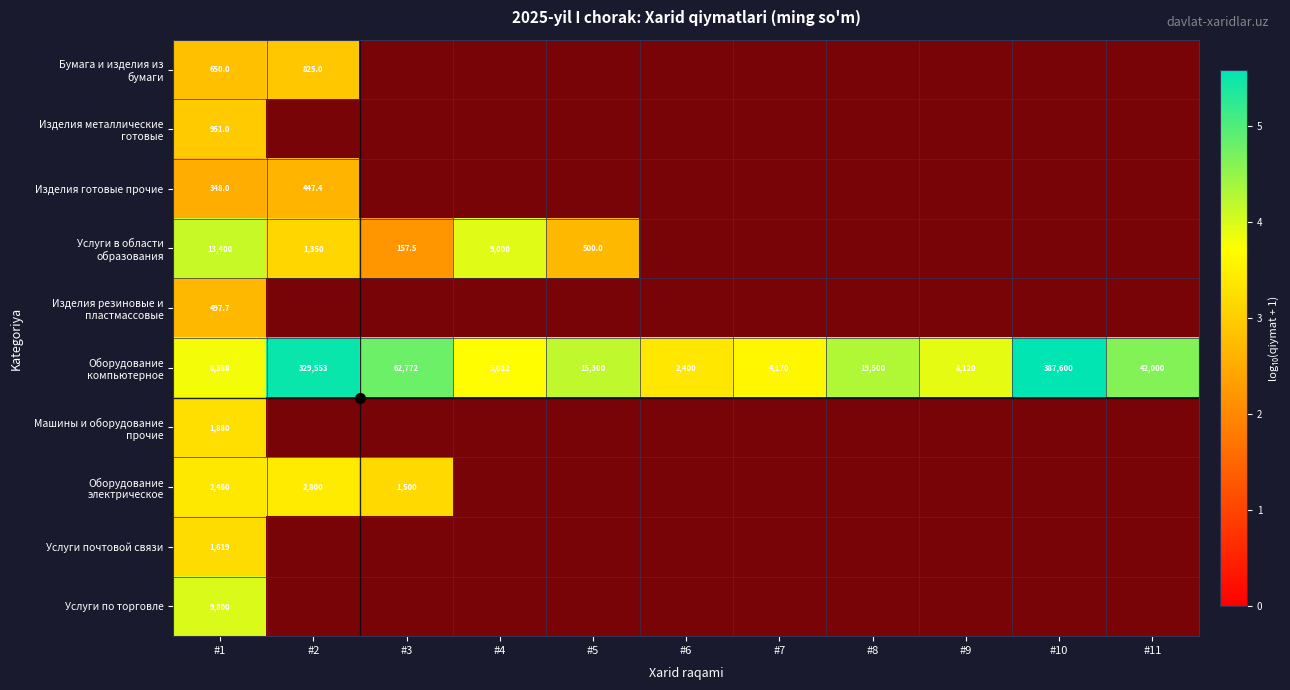

Count the number of data series in this chart.

10